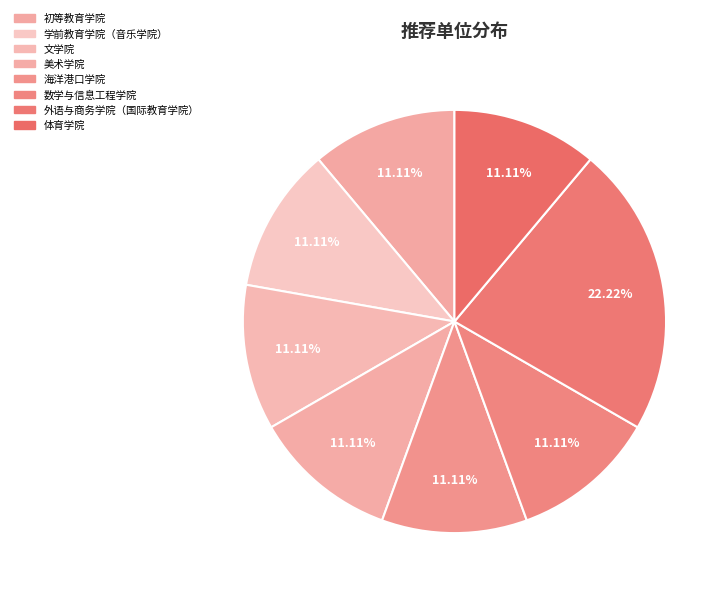

To the nearest percent, what percentage of the pie is 外语与商务学院（国际教育学院）?

22%